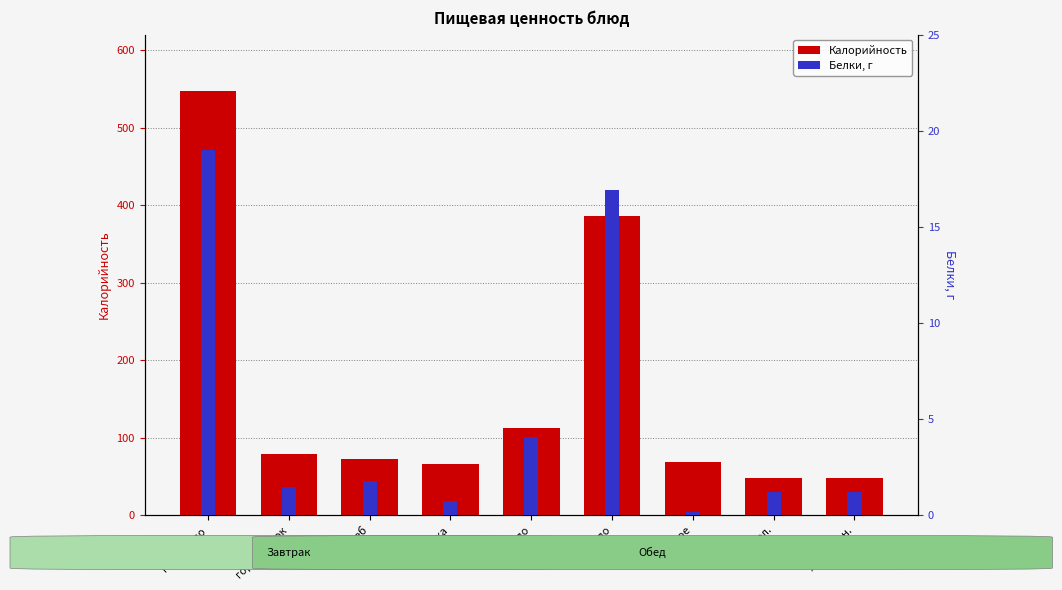

At which category is the sum across all series the highest?

гор.блюдо